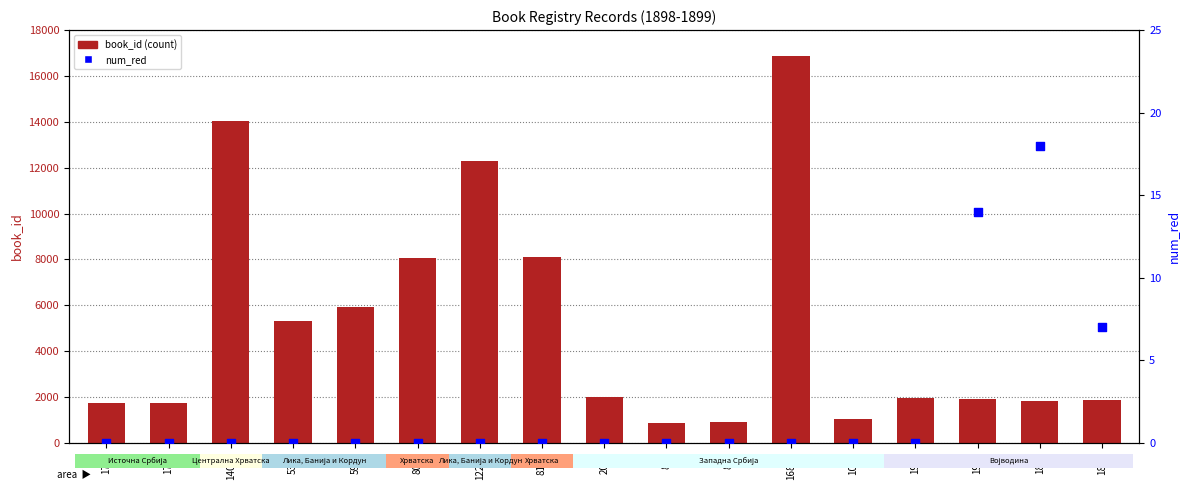

Is the value of book_id at 16874 greater than the value of num_red at 1886?

Yes